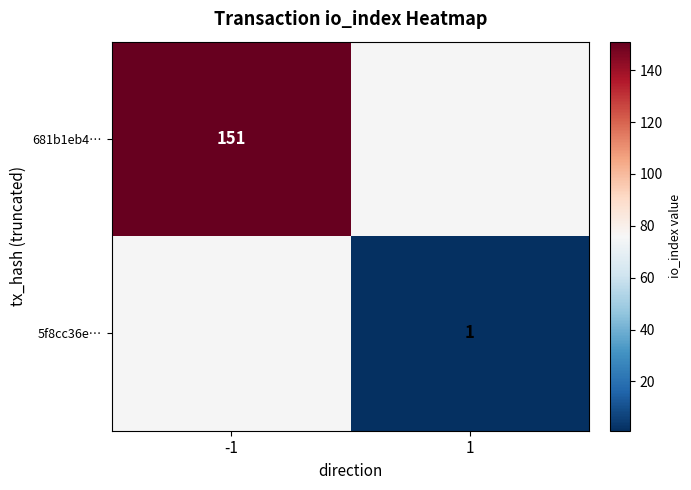

Is it true that 681b1eb4… equals 228 at -1?

False